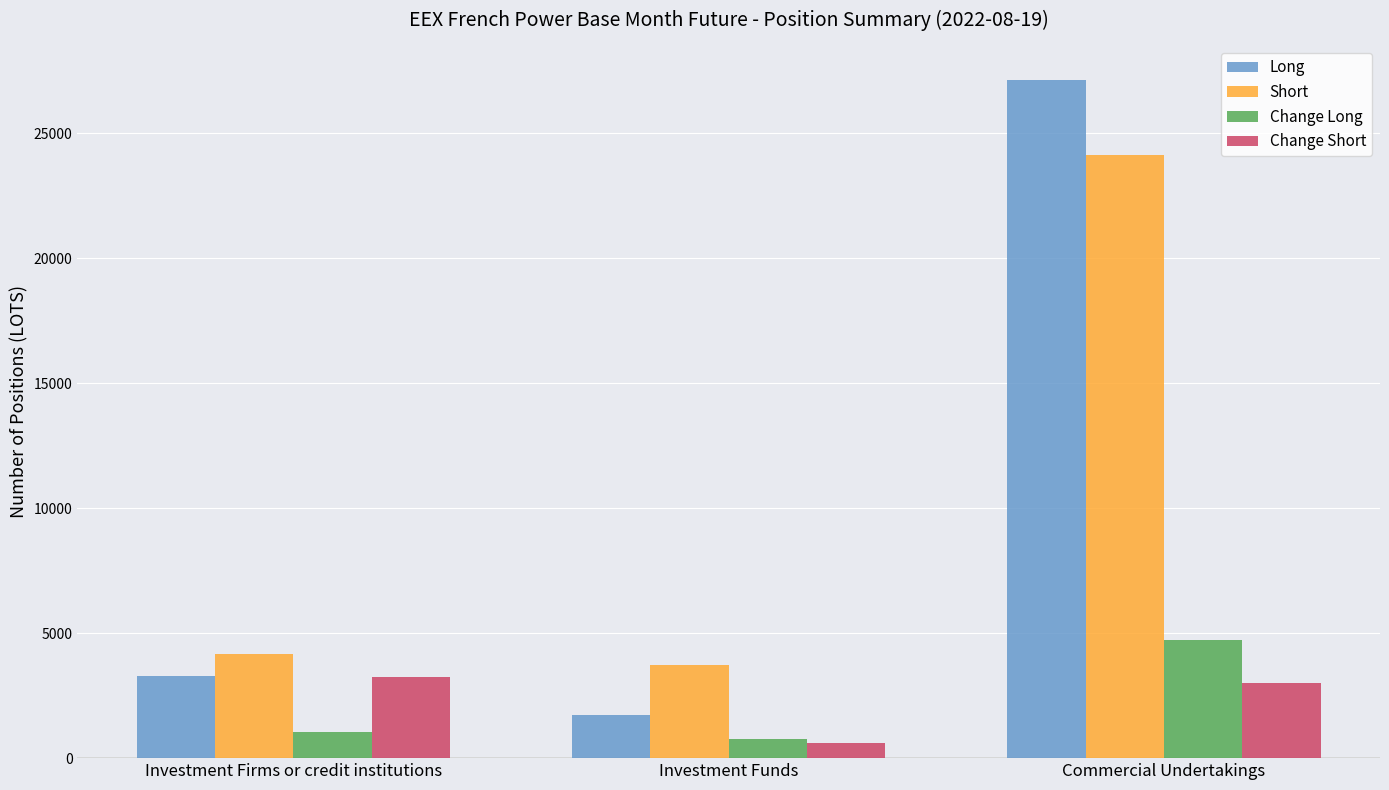

At which category does the chart reach its peak across all series?

Commercial Undertakings